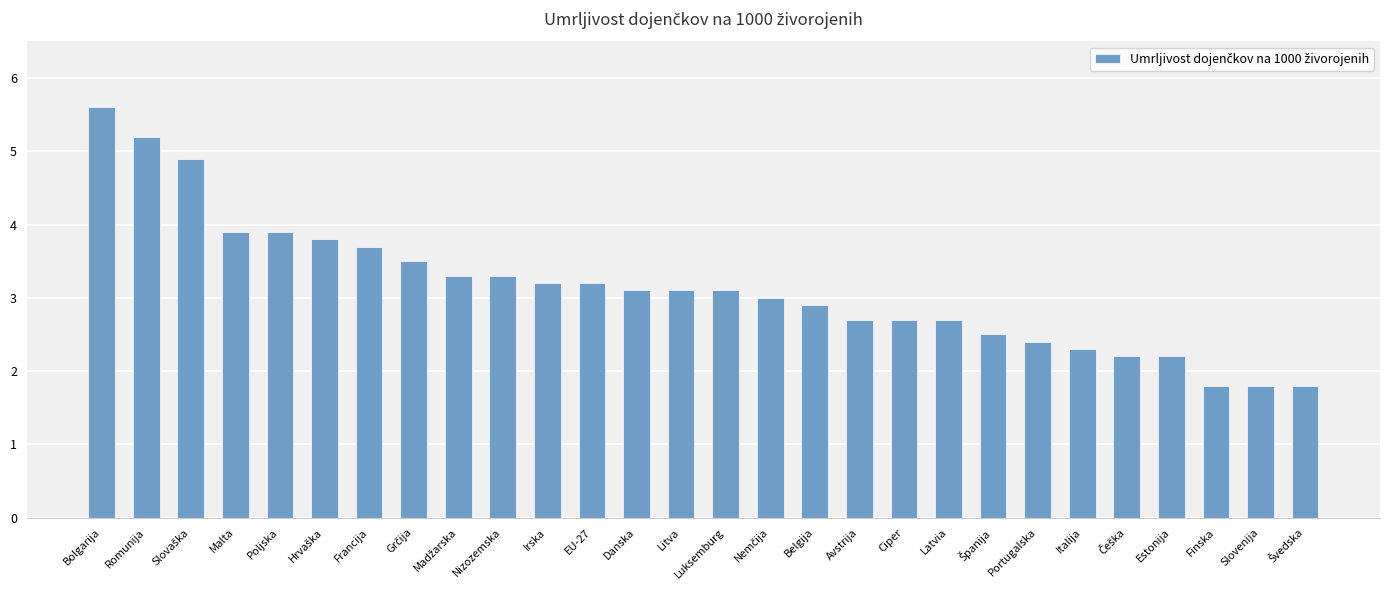

What is the label of the 26th bar from the left?

Finska